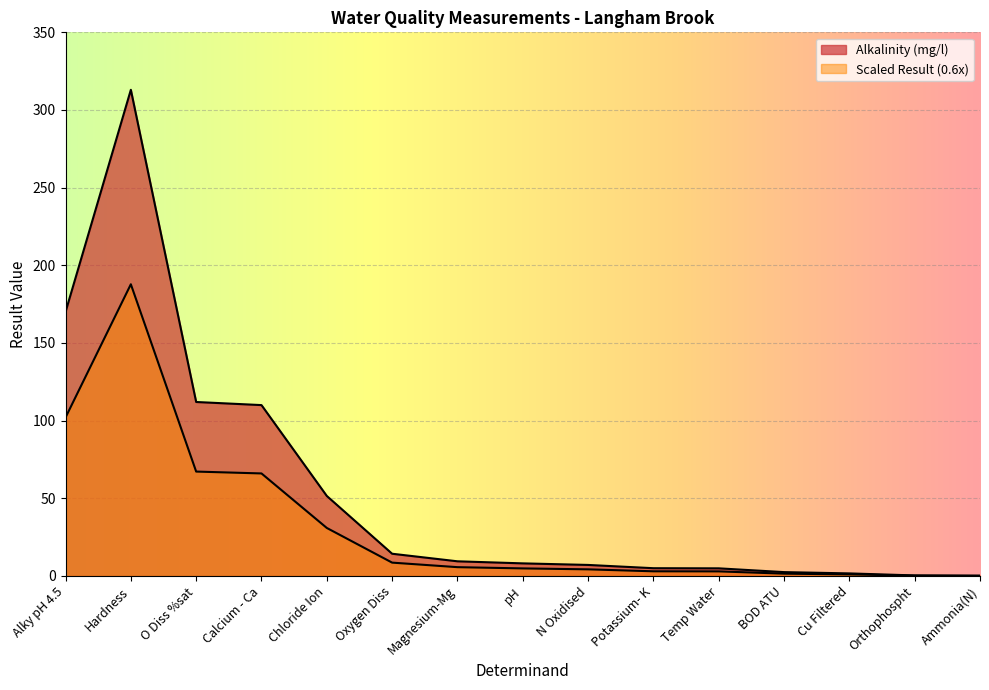

List the labels in order of Result Value value, smallest first.

Ammonia(N), Orthophospht, Cu Filtered, BOD ATU, Temp Water, Potassium- K, N Oxidised, pH, Magnesium-Mg, Oxygen Diss, Chloride Ion, Calcium - Ca, O Diss %sat, Alky pH 4.5, Hardness